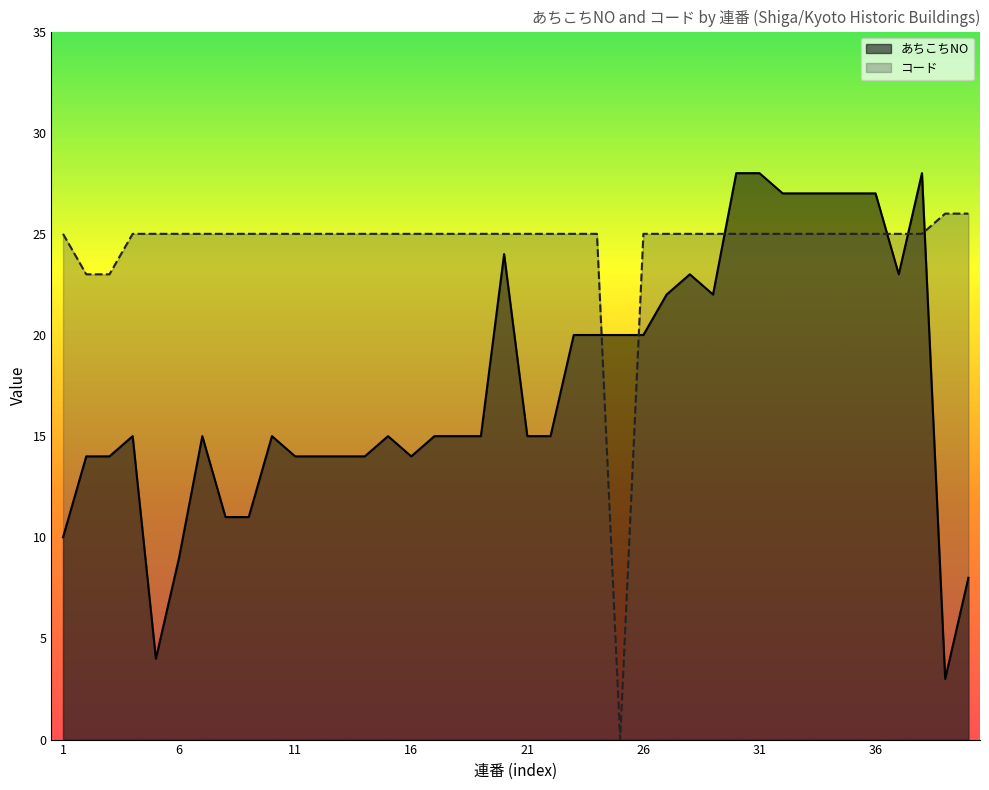

At how many categories does at least one series exceed 26?

8